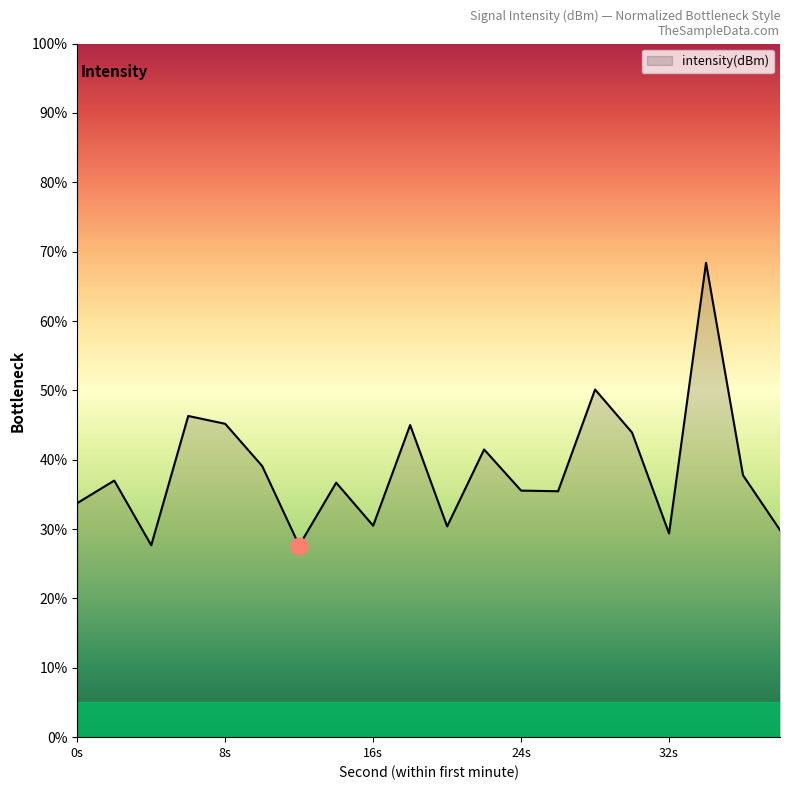

What is the difference between the maximum and minimum values?

40.8